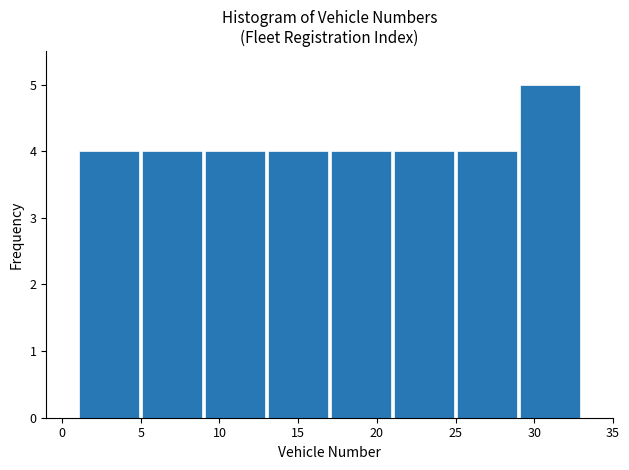

Reading left to right, transcribe this chart: for each bar, give the range it covers on the x-axis and its height. The values are not printed on the chart, so give them approximately, as read against the axis.

1 to 5: 4
5 to 9: 4
9 to 13: 4
13 to 17: 4
17 to 21: 4
21 to 25: 4
25 to 29: 4
29 to 33: 5